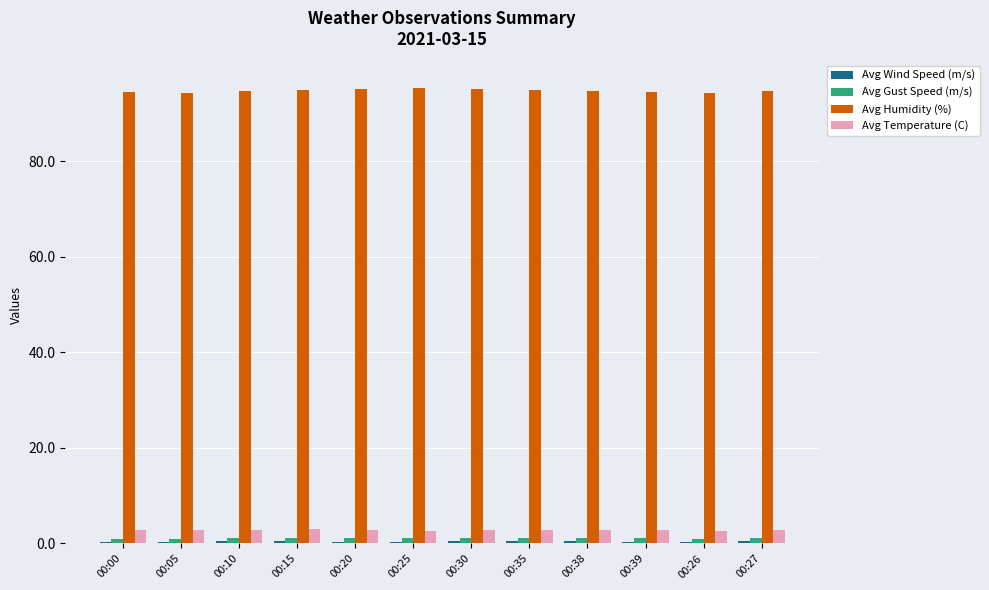

What is the value of the Avg Temperature (C) bar at the 4th from the left?

3.0